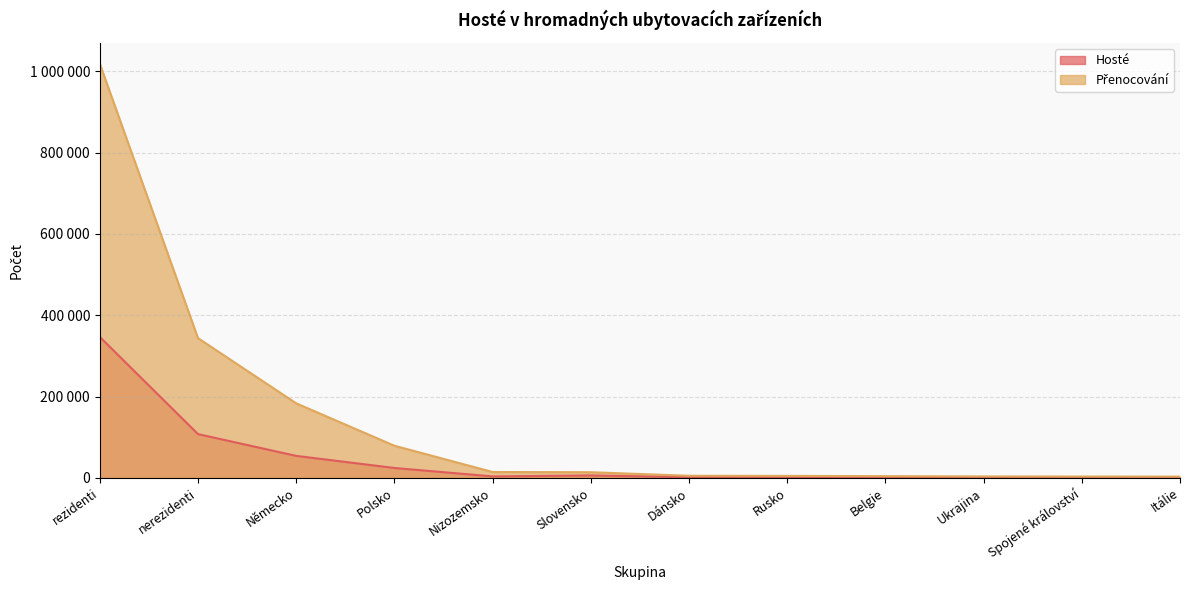

At Rusko, list the series in order from largest to smallest.

Přenocování, Hosté